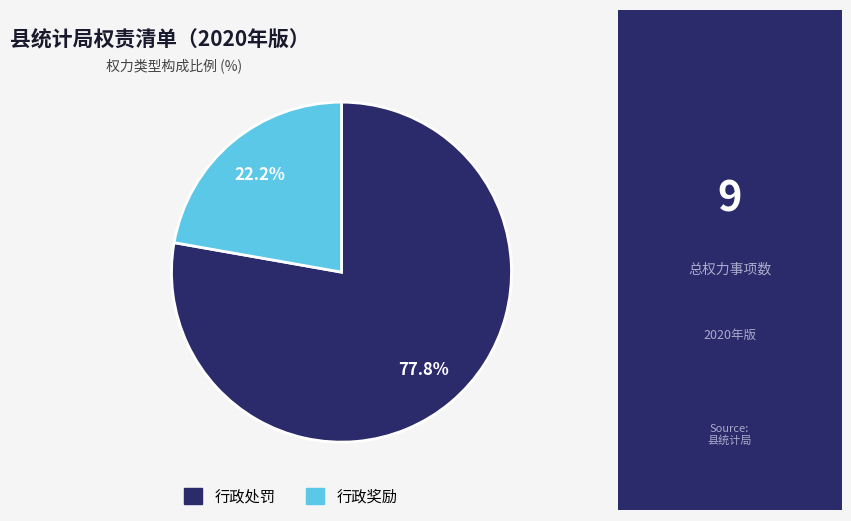

Count the number of slices in the pie.

2